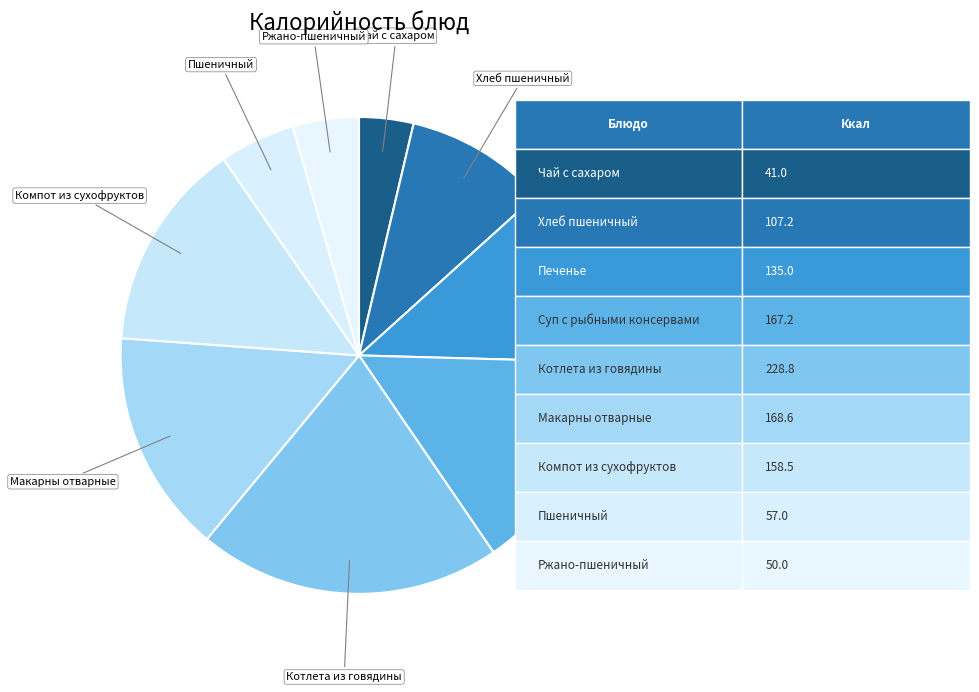

Combined, do Хлеб пшеничный and Макарны отварные account for over 50%?

No